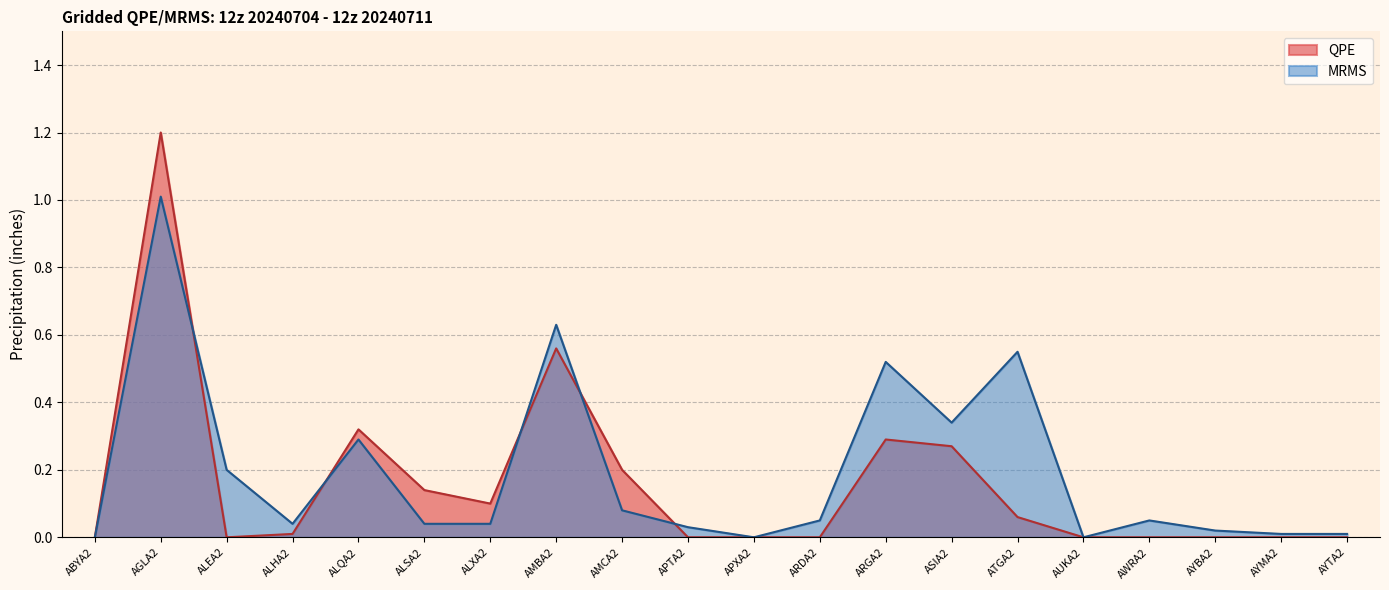

True or false: MRMS has a value of 0.0 at AYBA2.

False